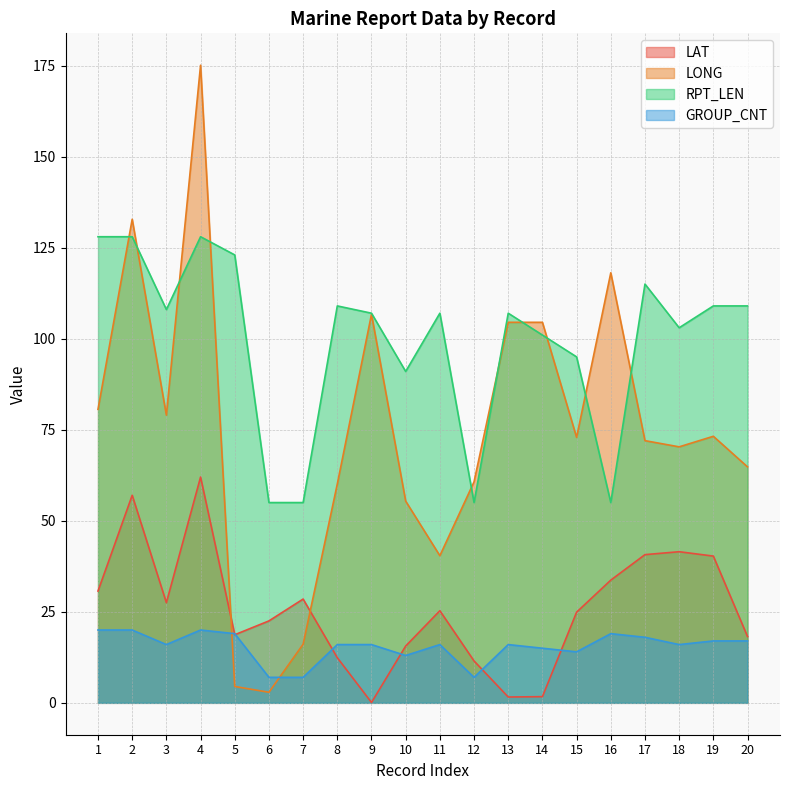

Reading left to right, extract all data points from this chart.

LAT: 30.7	57.0	27.5	62.0	18.7	22.5	28.5	12.4	0.1	15.6	25.3	11.5	1.6	1.7	24.9	33.7	40.7	41.5	40.3	18.2
LONG: 80.6	132.8	79.0	175.1	4.5	2.9	16.1	60.1	106.7	55.4	40.4	60.7	104.5	104.5	72.9	118.1	72.0	70.3	73.2	64.8
RPT_LEN: 128.0	128.0	108.0	128.0	123.0	55.0	55.0	109.0	107.0	91.0	107.0	55.0	107.0	101.0	95.0	55.0	115.0	103.0	109.0	109.0
GROUP_CNT: 20.0	20.0	16.0	20.0	19.0	7.0	7.0	16.0	16.0	13.0	16.0	7.0	16.0	15.0	14.0	19.0	18.0	16.0	17.0	17.0